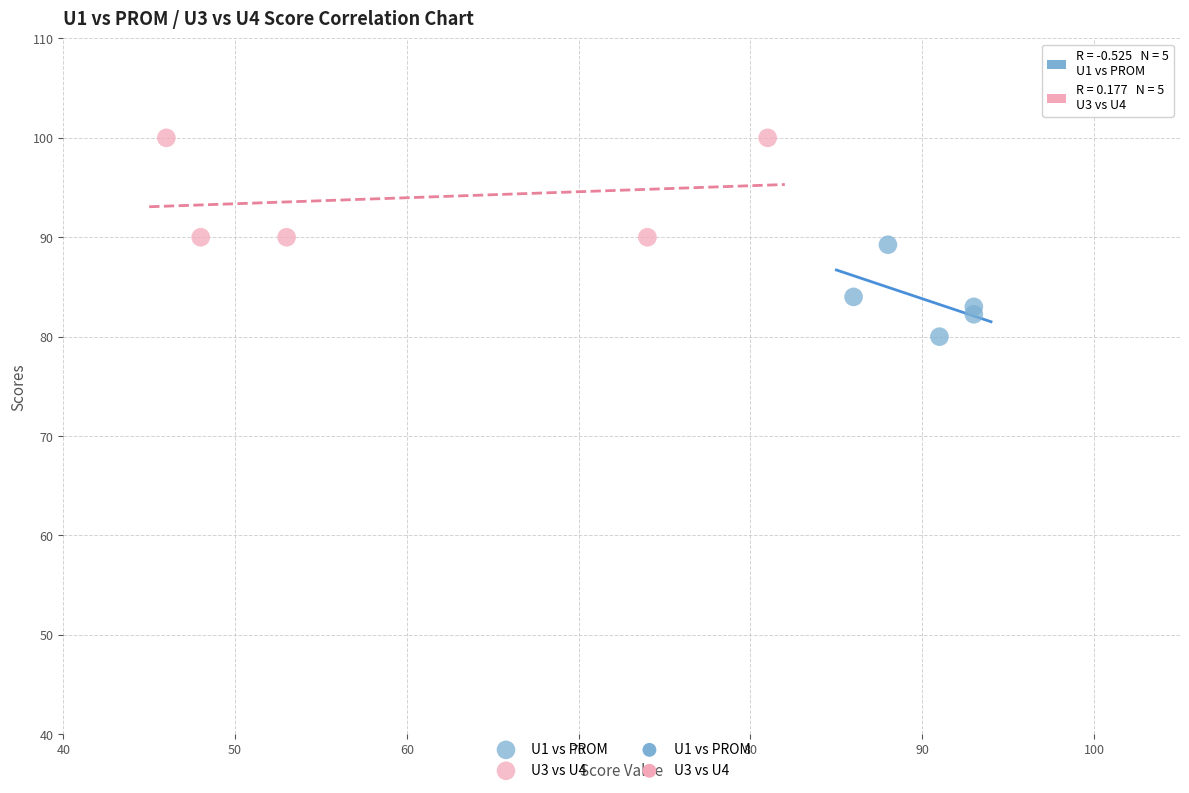

Which series has the largest Y range (max minus min)?

U3 vs U4